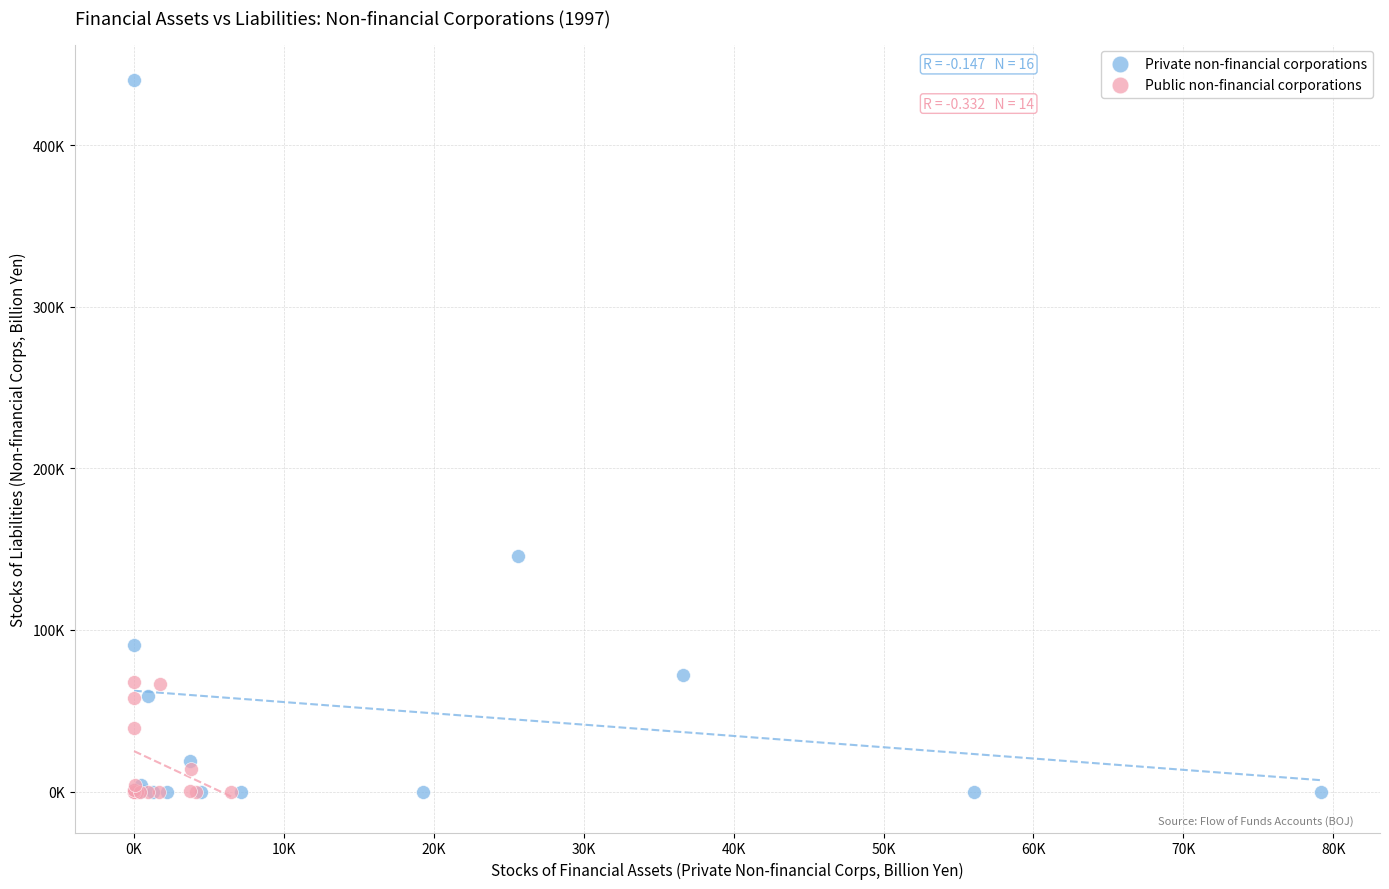

What are all the series names shown in the legend?

Private non-financial corporations, Public non-financial corporations